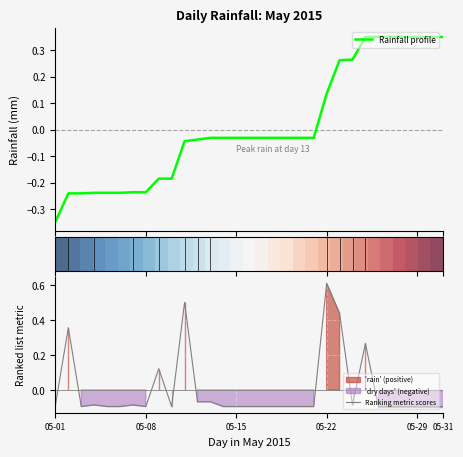

How many data points does each series have?

31